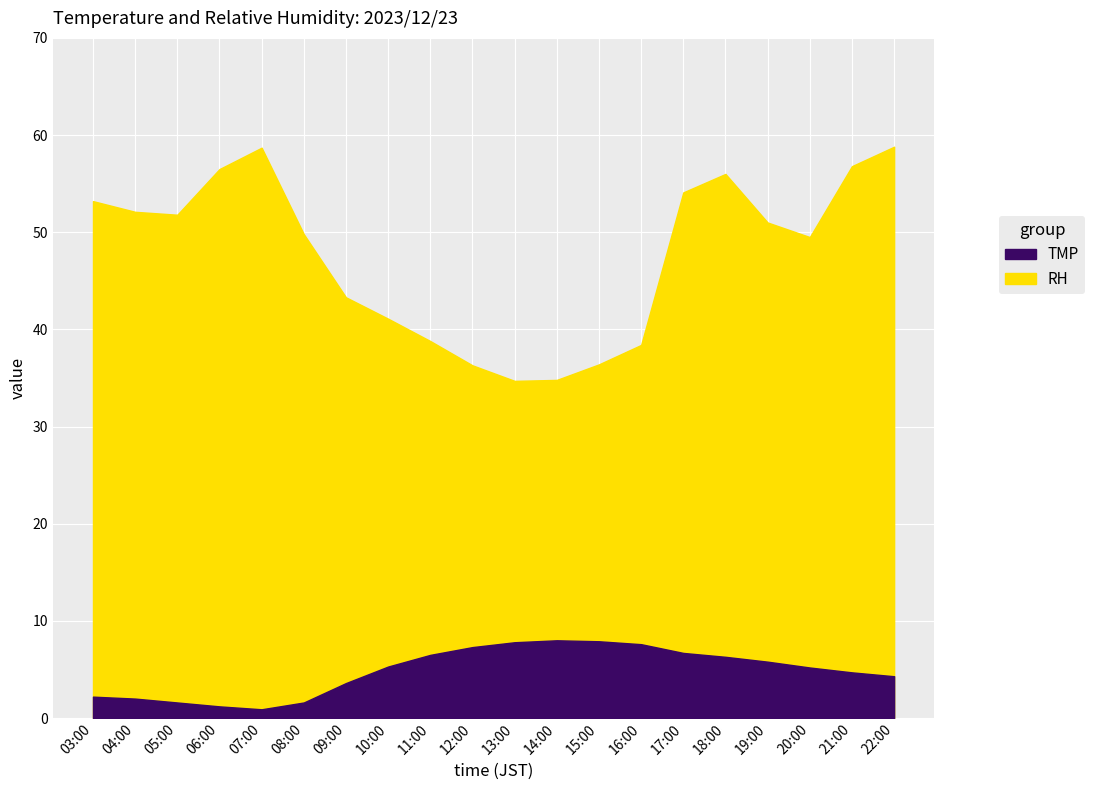

True or false: RH has a value of 34.7 at 13:00.

True